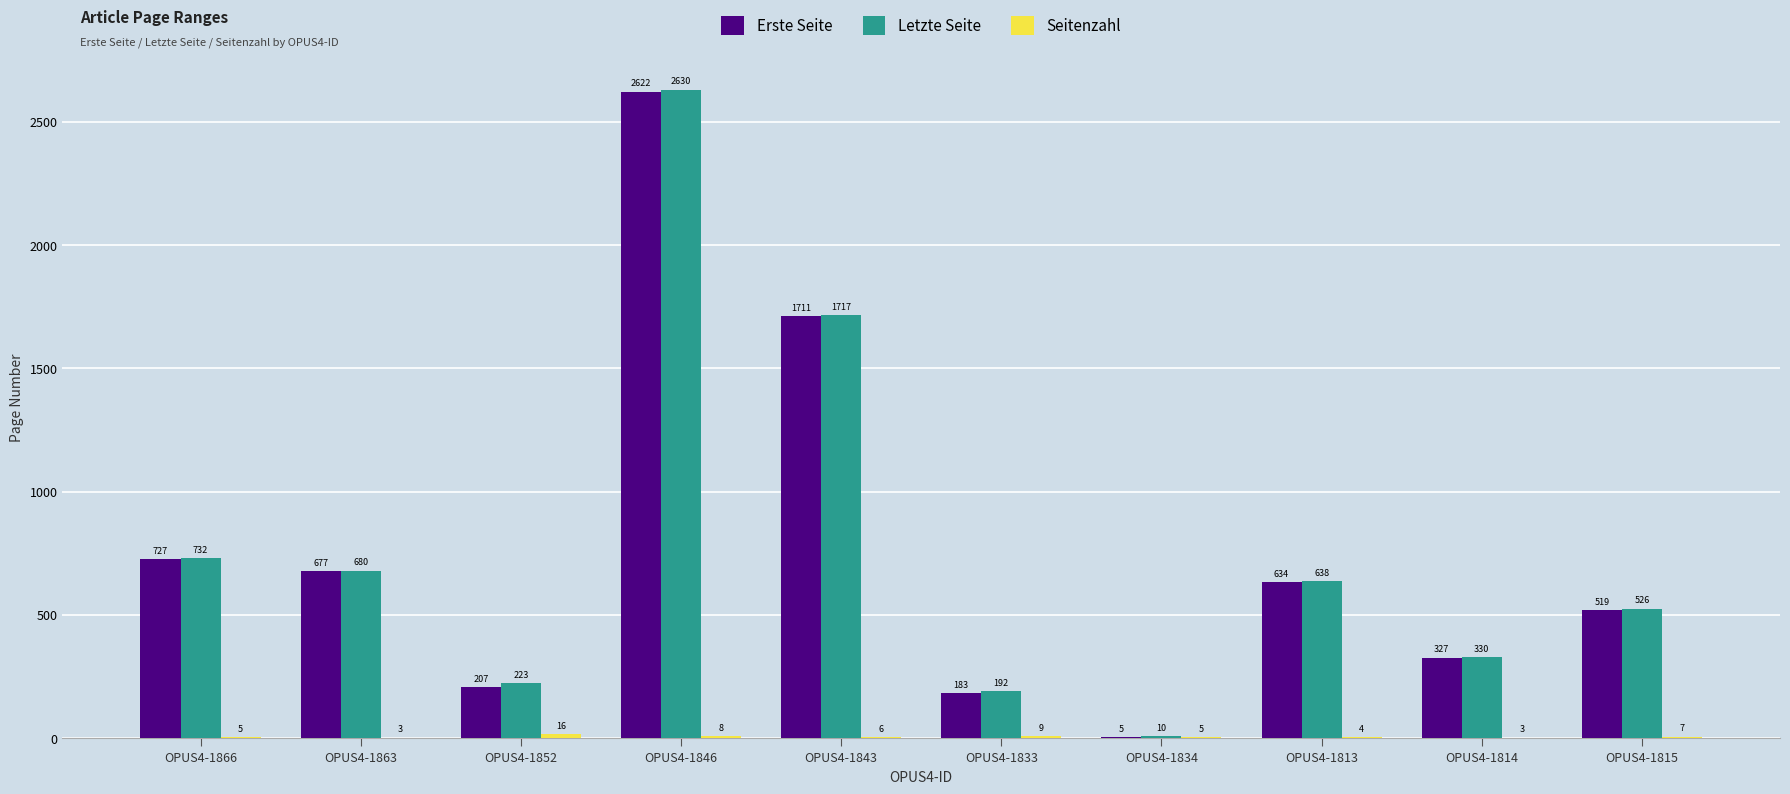

What is the difference between the Letzte Seite values at OPUS4-1866 and OPUS4-1852?

509